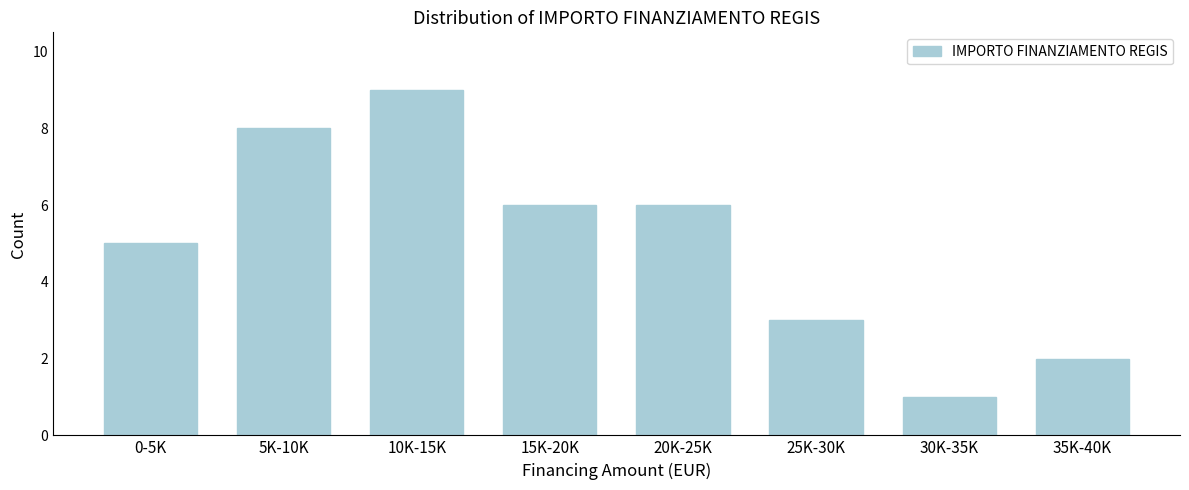

Reading left to right, extract all data points from this chart.

0-5K=5	5K-10K=8	10K-15K=9	15K-20K=6	20K-25K=6	25K-30K=3	30K-35K=1	35K-40K=2